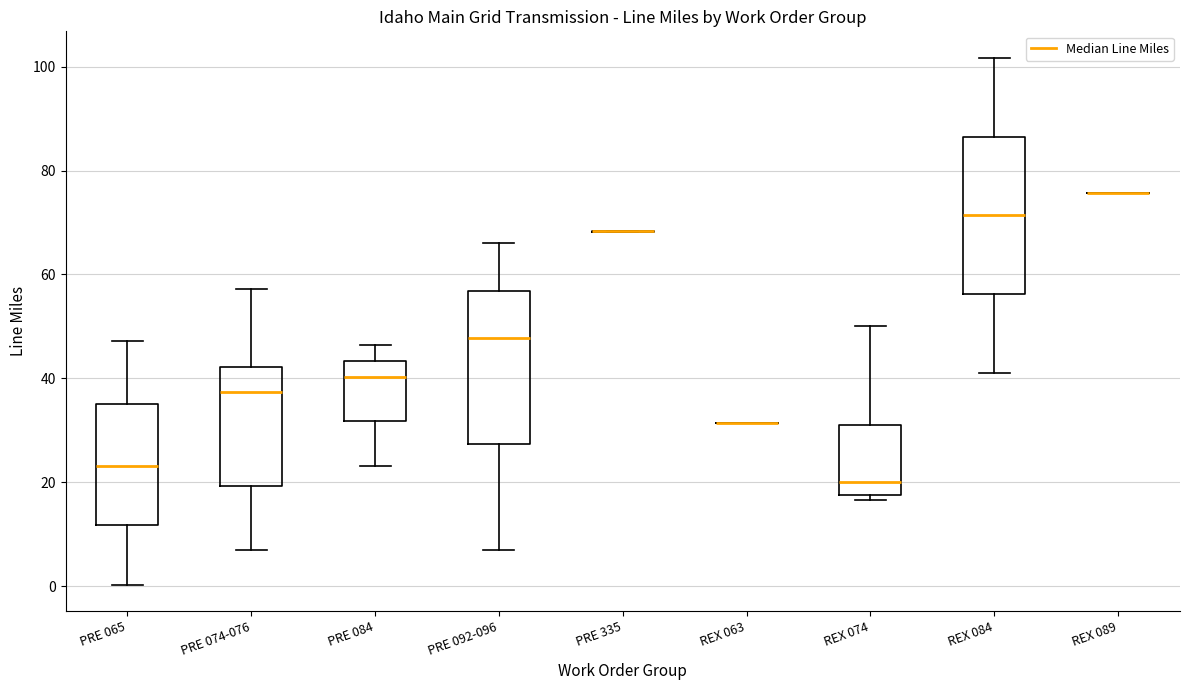

Reading left to right, read every box against the y-axis: the position of its median line, the range the box covers, and the ends of its whiskers. The values are not printed on the chart, so give them approximately, as read against the axis.

PRE 065: median 24, box 12 to 36, whiskers 0 to 48
PRE 074-076: median 38, box 20 to 42, whiskers 8 to 58
PRE 084: median 40, box 32 to 44, whiskers 24 to 46
PRE 092-096: median 48, box 28 to 56, whiskers 8 to 66
PRE 335: box collapsed to a line at 68, whiskers 68 to 68
REX 063: box collapsed to a line at 32, whiskers 32 to 32
REX 074: median 20, box 18 to 30, whiskers 16 to 50
REX 084: median 72, box 56 to 86, whiskers 42 to 102
REX 089: box collapsed to a line at 76, whiskers 76 to 76